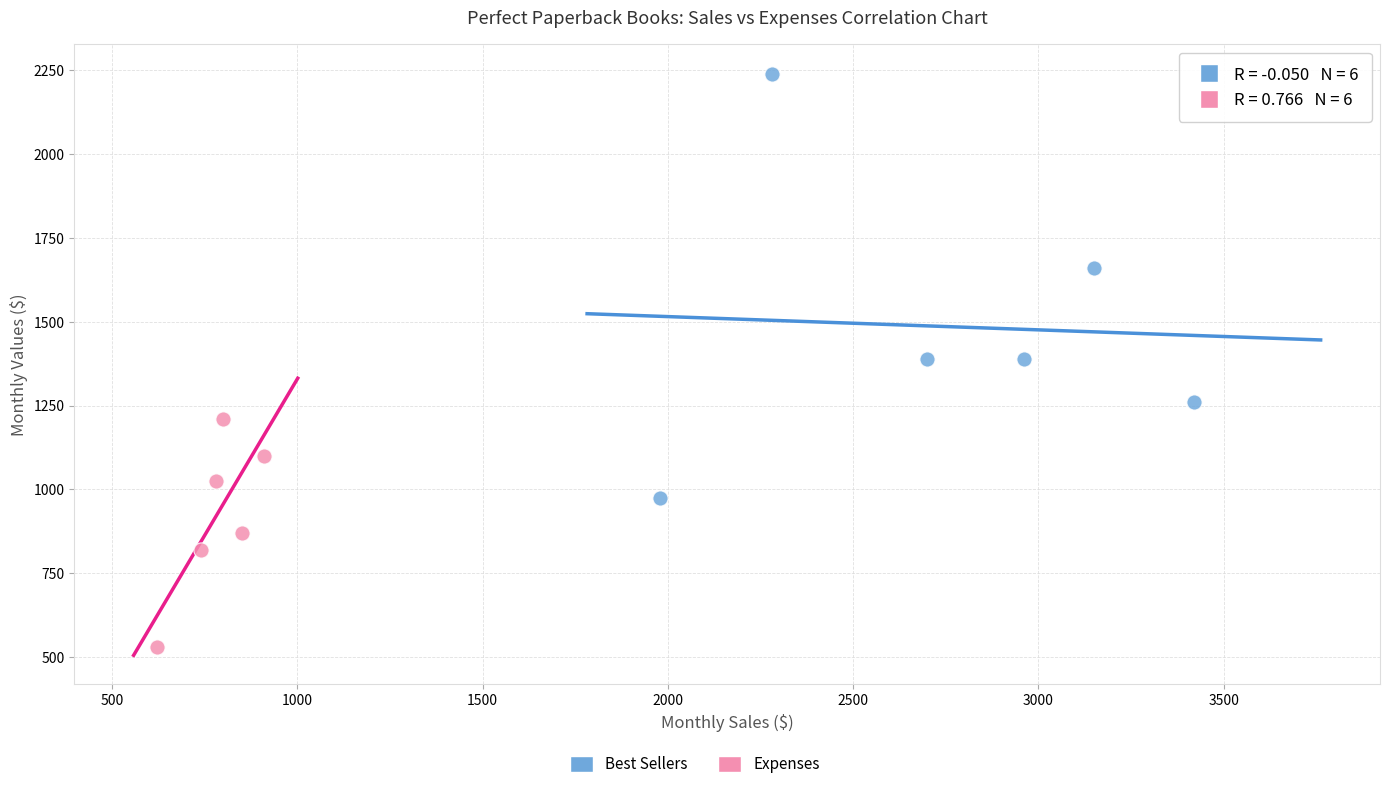

Which series has the largest Y range (max minus min)?

Best Sellers